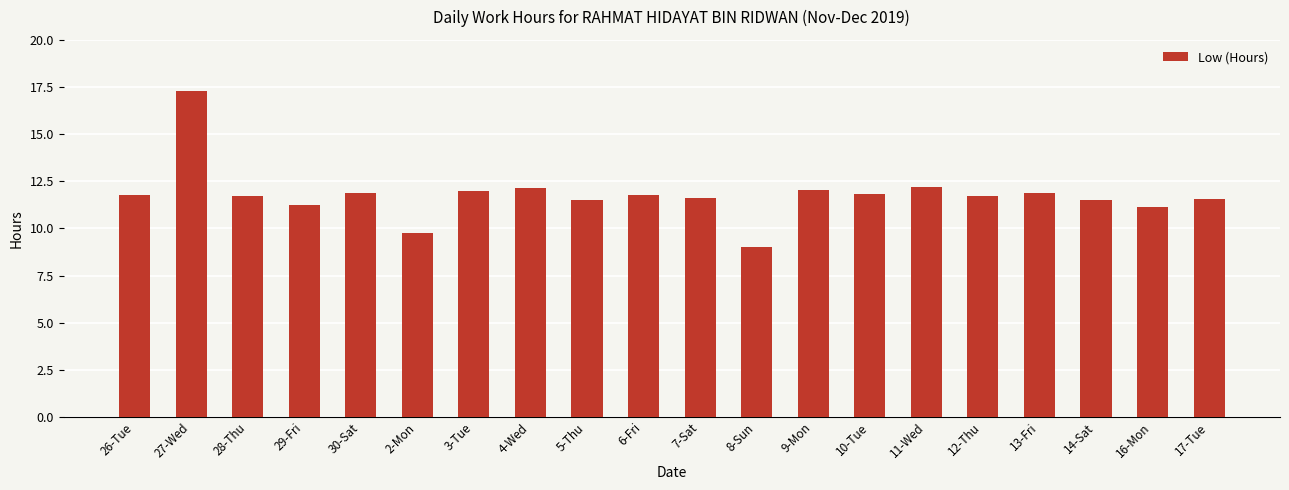

Which label corresponds to the smallest value in the chart?

8-Sun